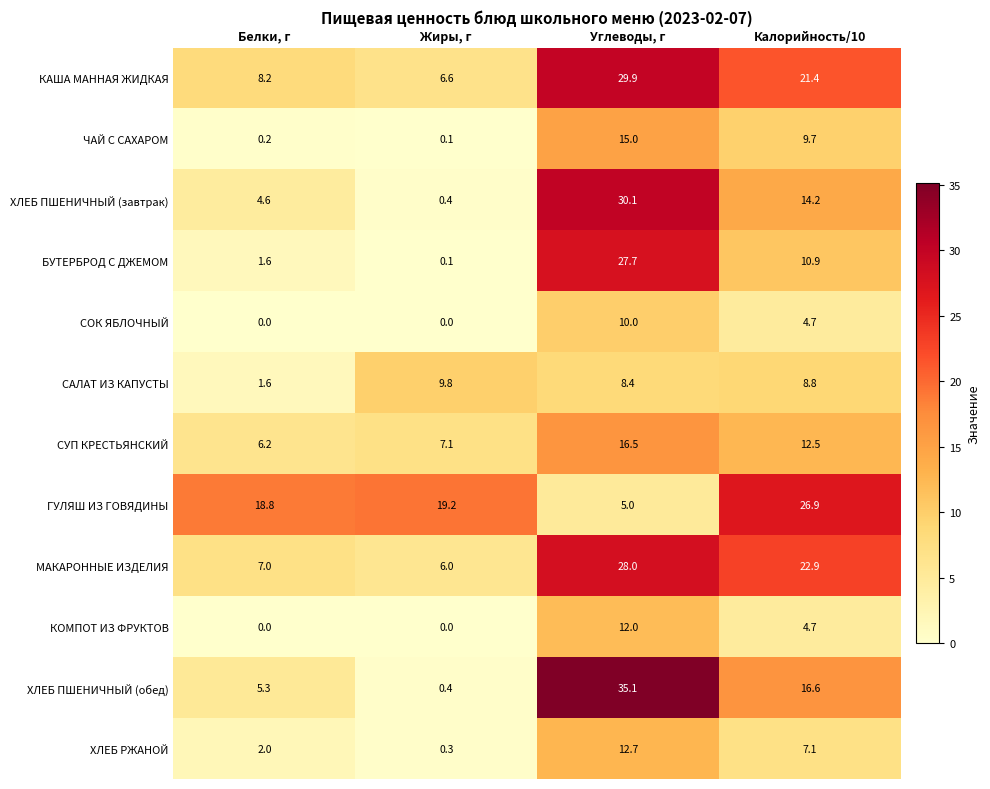

What is the difference between the maximum and second lowest values in the ХЛЕБ ПШЕНИЧНЫЙ (обед) series?

29.8